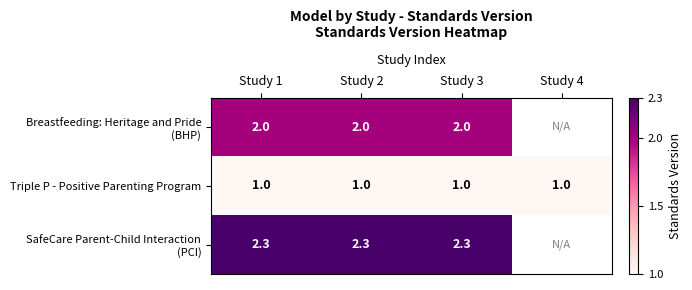

What is the difference between the highest and lowest values at Study 3?

1.3